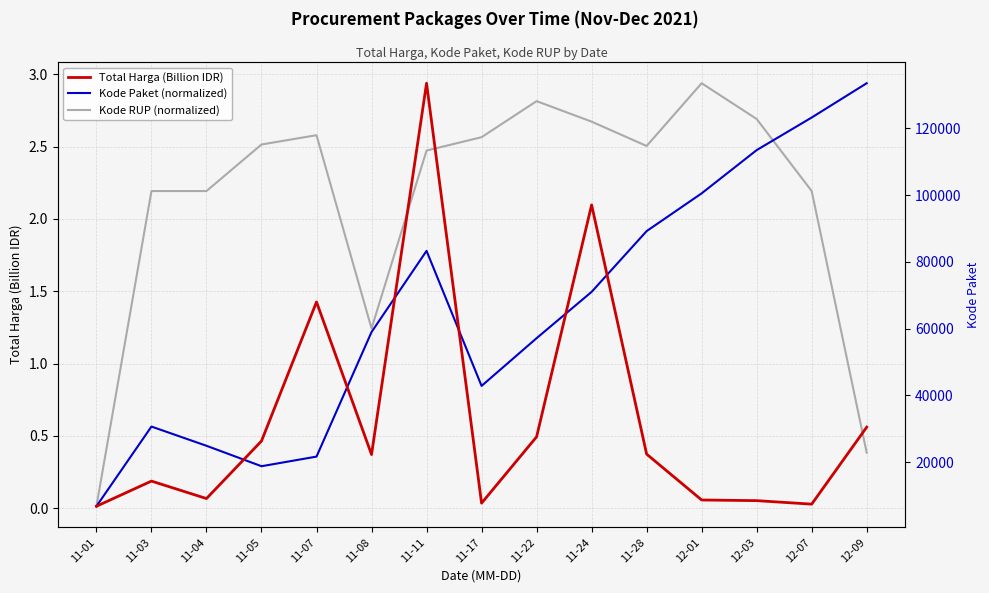

Reading left to right, transcribe all the data shown in this chart.

Total Harga (Billion IDR): 11-01=0.0	11-03=0.2	11-04=0.1	11-05=0.5	11-07=1.4	11-08=0.4	11-11=2.9	11-17=0.0	11-22=0.5	11-24=2.1	11-28=0.4	12-01=0.1	12-03=0.1	12-07=0.0	12-09=0.6
Kode Paket (normalized): 11-01=0.0	11-03=0.6	11-04=0.4	11-05=0.3	11-07=0.4	11-08=1.2	11-11=1.8	11-17=0.8	11-22=1.2	11-24=1.5	11-28=1.9	12-01=2.2	12-03=2.5	12-07=2.7	12-09=2.9
Kode RUP (normalized): 11-01=0.0	11-03=2.2	11-04=2.2	11-05=2.5	11-07=2.6	11-08=1.2	11-11=2.5	11-17=2.6	11-22=2.8	11-24=2.7	11-28=2.5	12-01=2.9	12-03=2.7	12-07=2.2	12-09=0.4